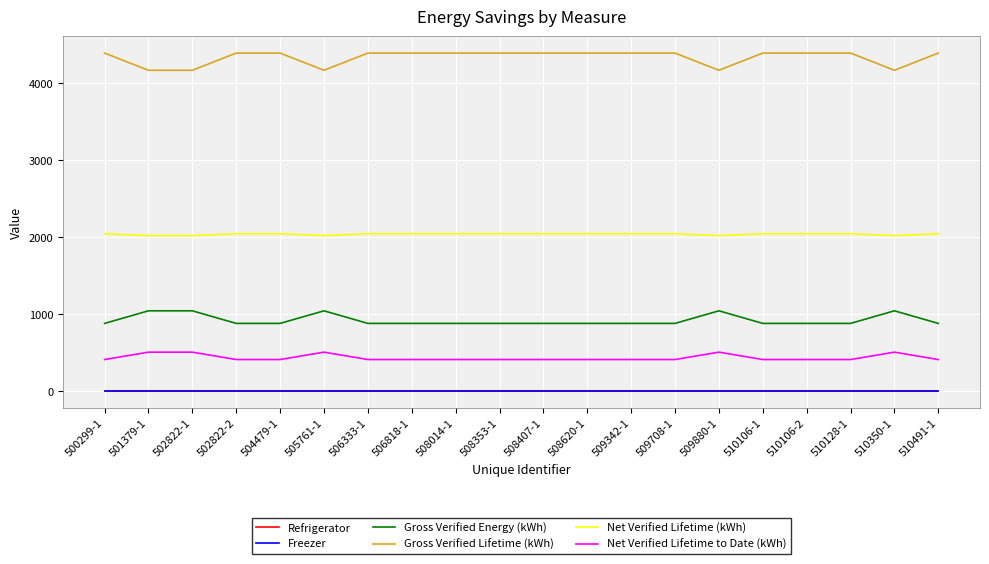

What are all the series names shown in the legend?

Refrigerator, Freezer, Gross Verified Energy (kWh), Gross Verified Lifetime (kWh), Net Verified Lifetime (kWh), Net Verified Lifetime to Date (kWh)